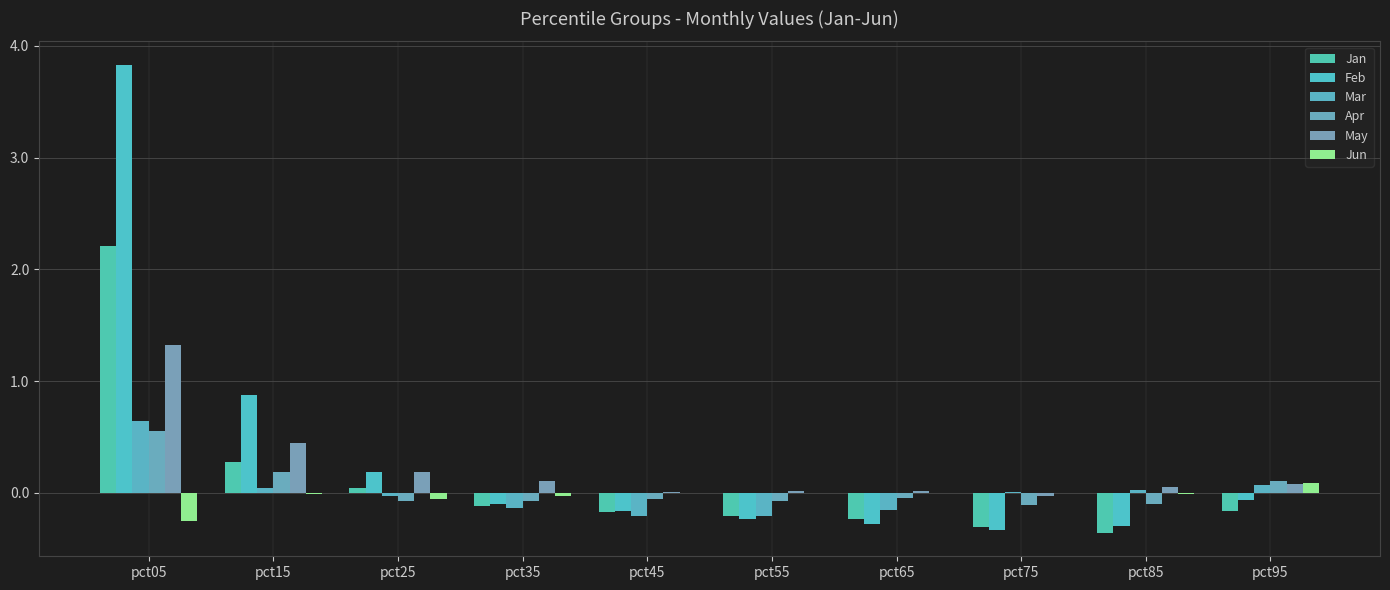

At which label does Jun reach its minimum?

pct05